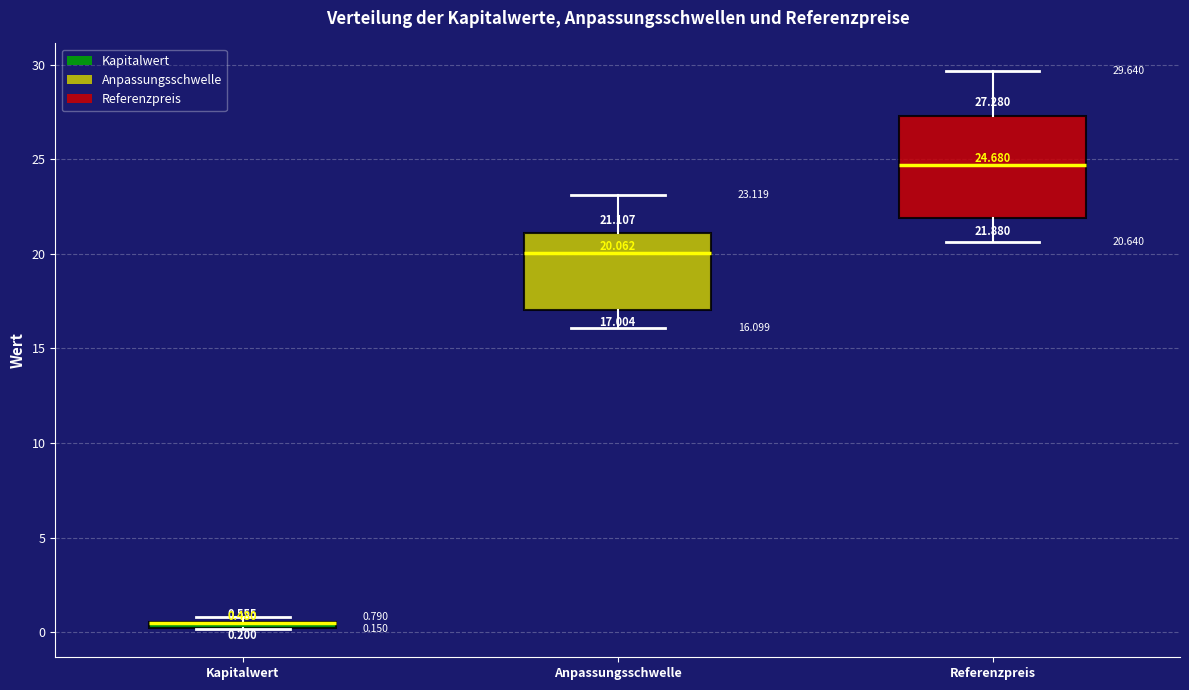

Comparing the boxes themselves (not the whiskers), which one is the tallest?

Referenzpreis